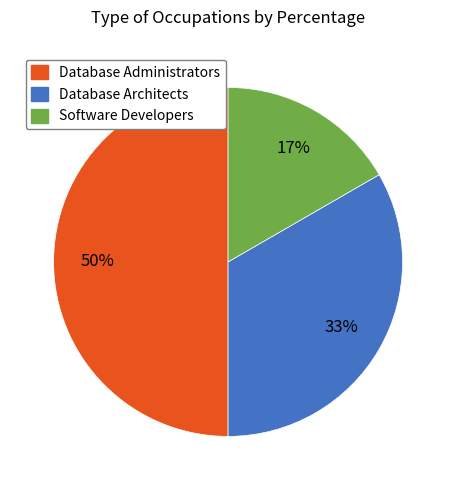

Which category has the biggest portion of the pie?

Database Administrators